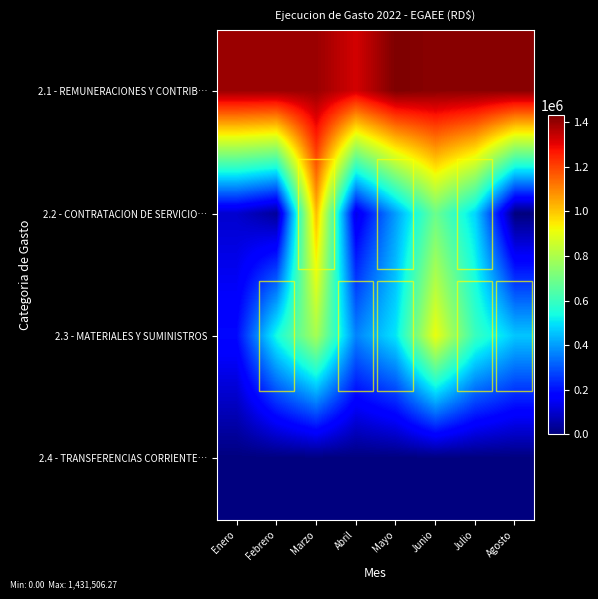

Reading left to right, transcribe all the data shown in this chart.

2.1 - REMUNERACIONES Y CONTRIB…: Enero=1395868.2	Febrero=1395868.2	Marzo=1395868.2	Abril=1325868.2	Mayo=1431506.3	Junio=1415270.3	Julio=1415270.3	Agosto=1415270.3
2.2 - CONTRATACION DE SERVICIO…: Enero=99700.0	Febrero=33186.7	Marzo=1017900.2	Abril=130943.3	Mayo=402056.2	Junio=687102.8	Julio=479643.3	Agosto=0.0
2.3 - MATERIALES Y SUMINISTROS: Enero=189888.0	Febrero=539888.0	Marzo=788663.4	Abril=364888.0	Mayo=503656.0	Junio=907715.3	Julio=598888.0	Agosto=458800.5
2.4 - TRANSFERENCIAS CORRIENTE…: Enero=0.0	Febrero=0.0	Marzo=0.0	Abril=0.0	Mayo=0.0	Junio=0.0	Julio=0.0	Agosto=0.0